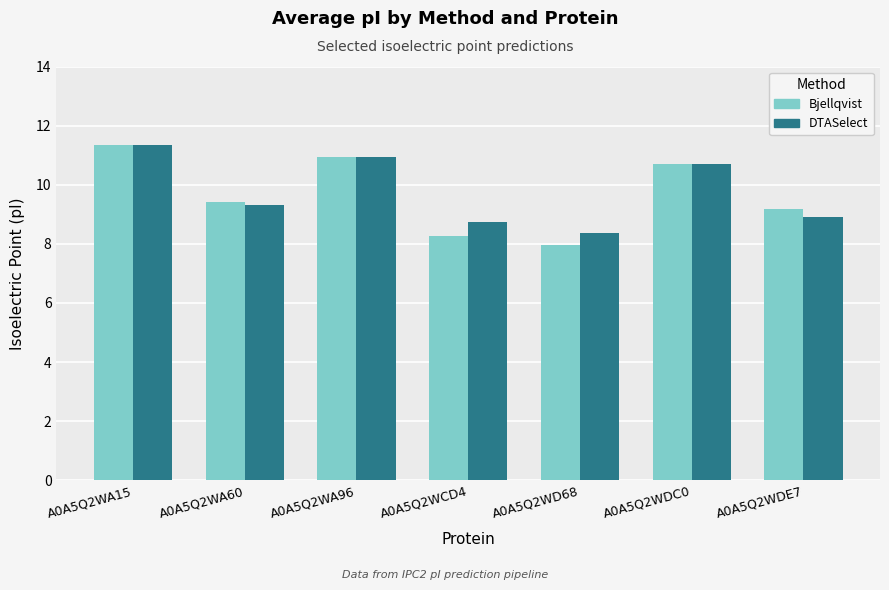

At how many categories does at least one series exceed 8?

7